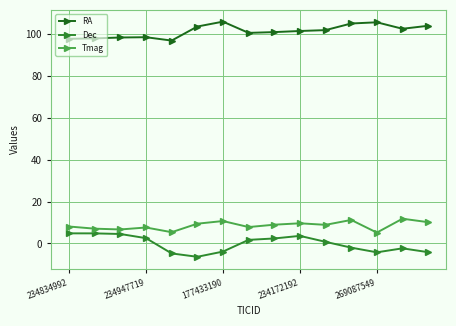

True or false: Dec and RA intersect in this chart.

False